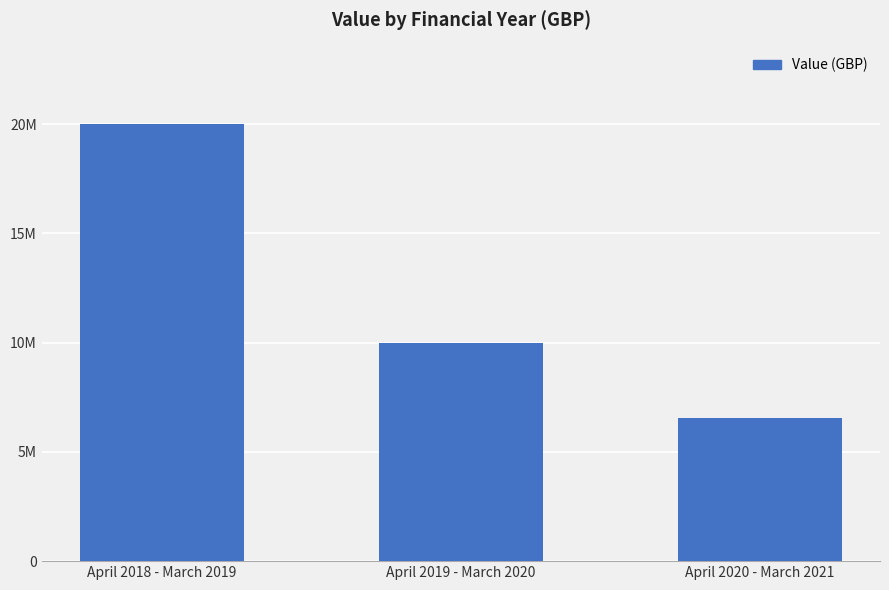

What is the label of the 3rd bar from the left?

April 2020 - March 2021